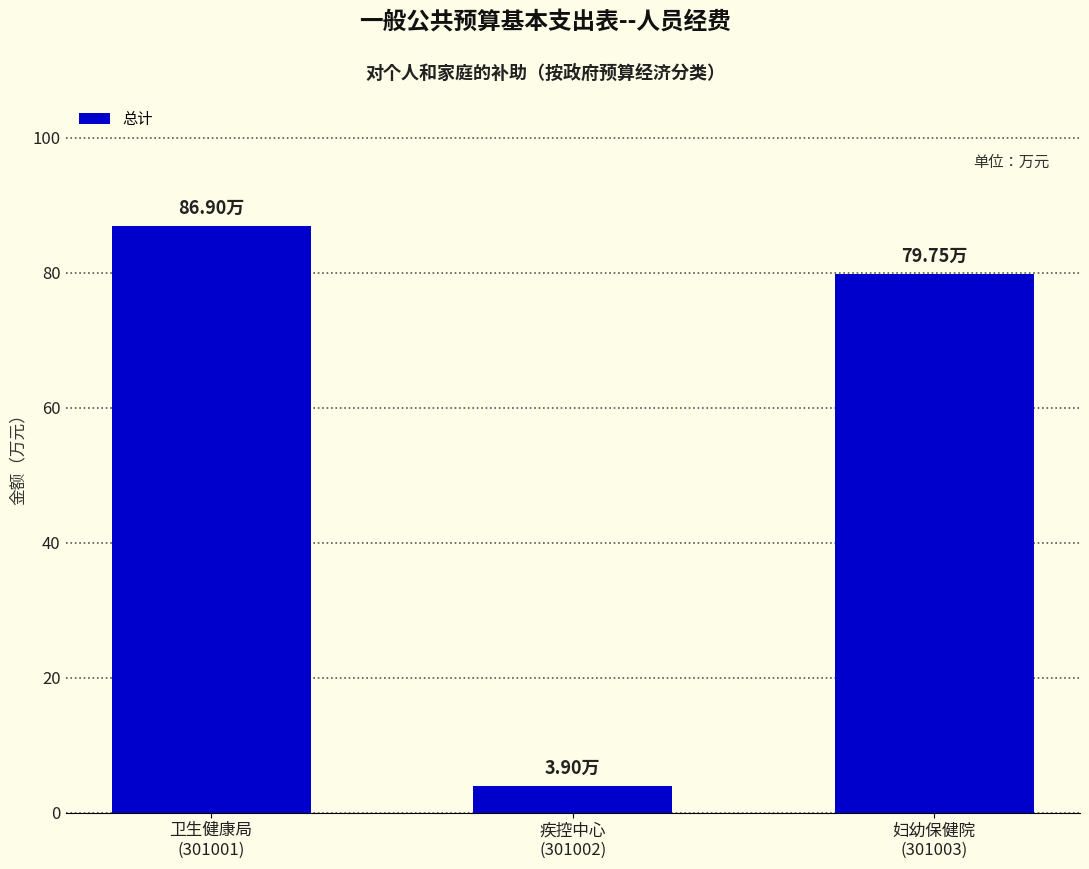

What is the change in value from 疾控中心
(301002) to 妇幼保健院
(301003)?

+75.8